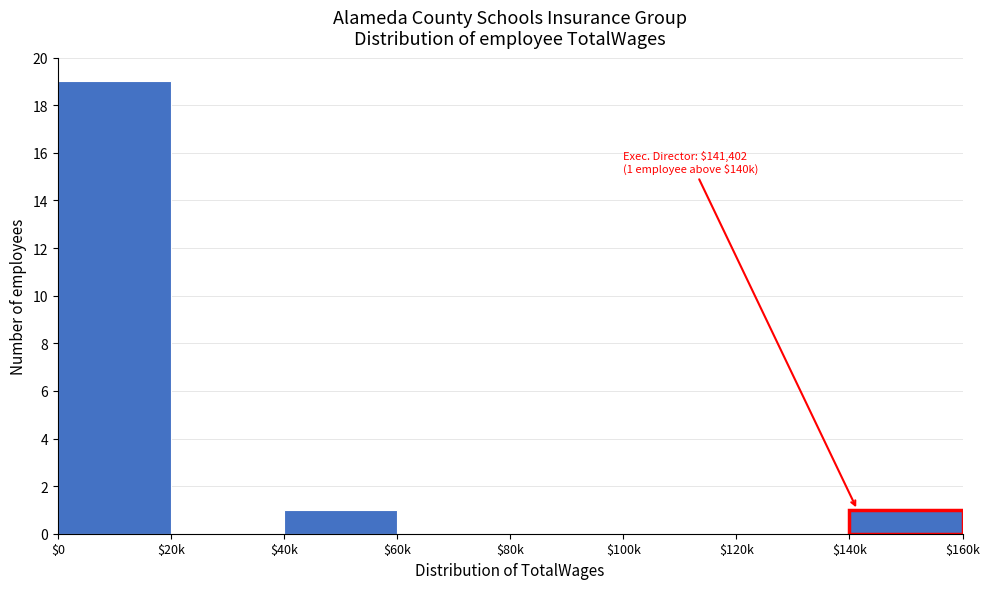

Is it true that the value at $100k is 12?

False